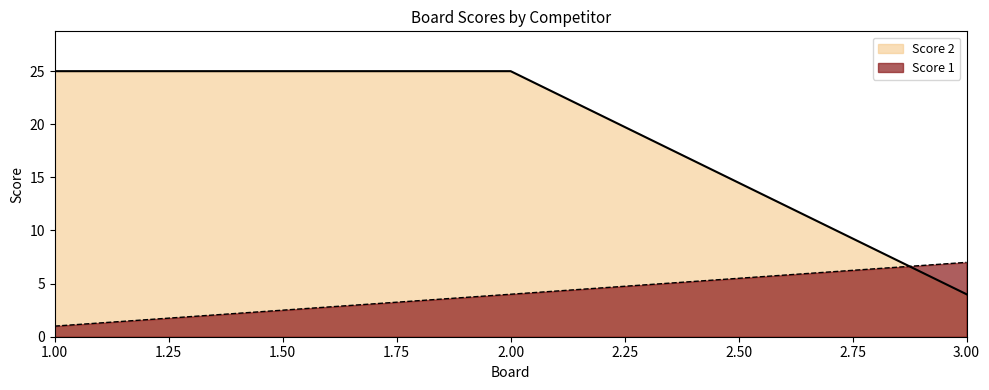

How many categories are shown in the chart?

3